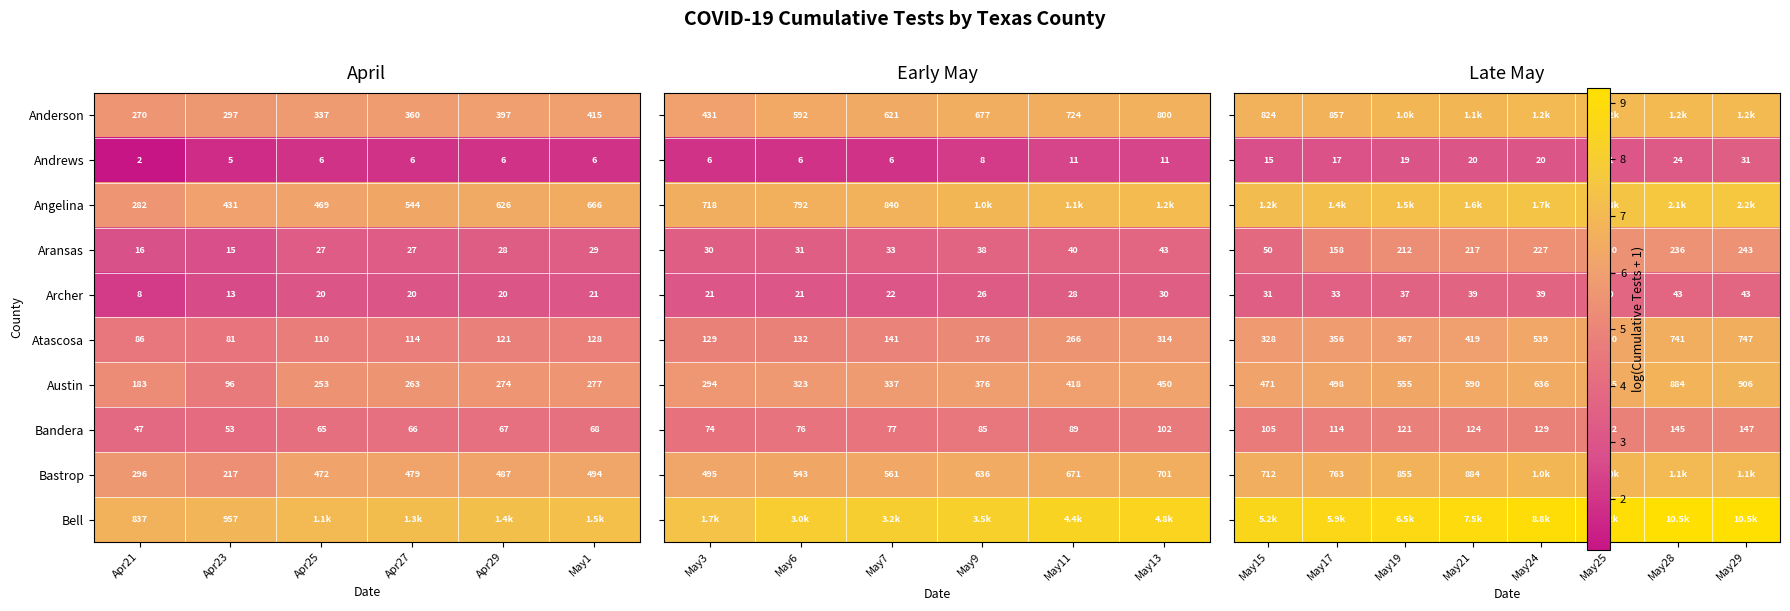

Is the value of Anderson at Apr29 greater than the value of Archer at Apr23?

Yes